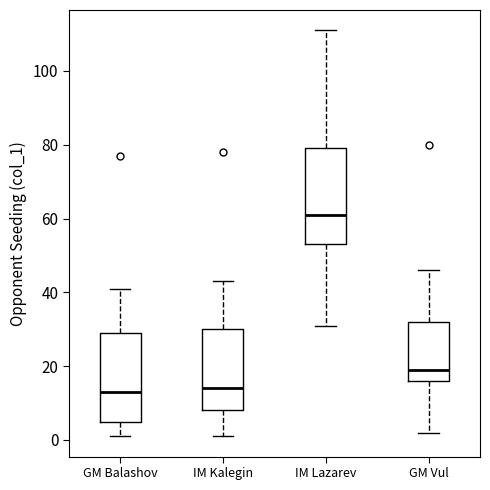

Reading left to right, read every box against the y-axis: the position of its median line, the range the box covers, and the ends of its whiskers. The values are not printed on the chart, so give them approximately, as read against the axis.

GM Balashov: median 14, box 6 to 30, whiskers 2 to 42
IM Kalegin: median 14, box 8 to 30, whiskers 2 to 44
IM Lazarev: median 62, box 54 to 80, whiskers 32 to 112
GM Vul: median 20, box 16 to 32, whiskers 2 to 46